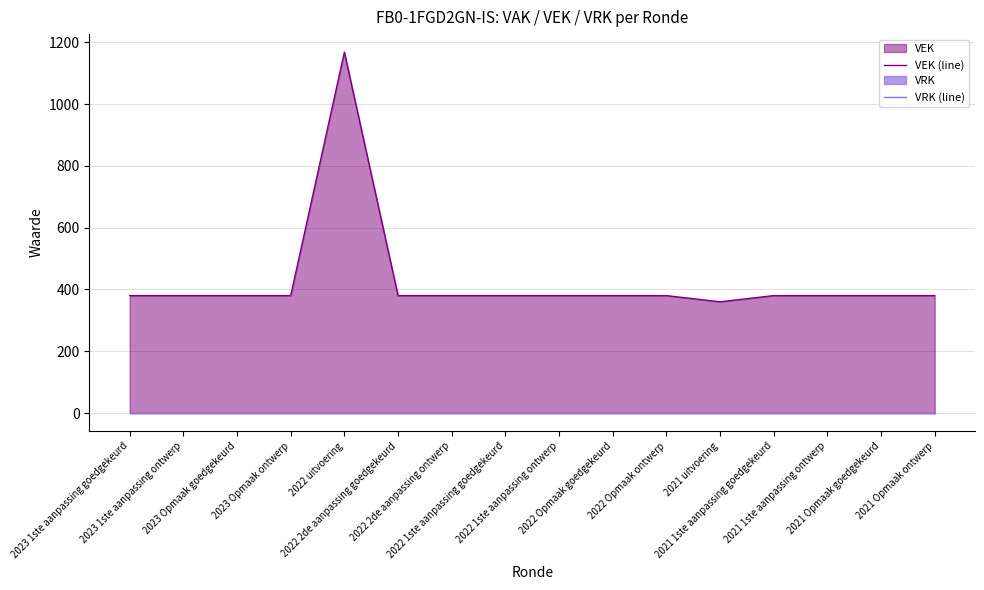

Rank the categories by VRK (line) value from highest to lowest.

2023 1ste aanpassing goedgekeurd, 2023 1ste aanpassing ontwerp, 2023 Opmaak goedgekeurd, 2023 Opmaak ontwerp, 2022 uitvoering, 2022 2de aanpassing goedgekeurd, 2022 2de aanpassing ontwerp, 2022 1ste aanpassing goedgekeurd, 2022 1ste aanpassing ontwerp, 2022 Opmaak goedgekeurd, 2022 Opmaak ontwerp, 2021 uitvoering, 2021 1ste aanpassing goedgekeurd, 2021 1ste aanpassing ontwerp, 2021 Opmaak goedgekeurd, 2021 Opmaak ontwerp